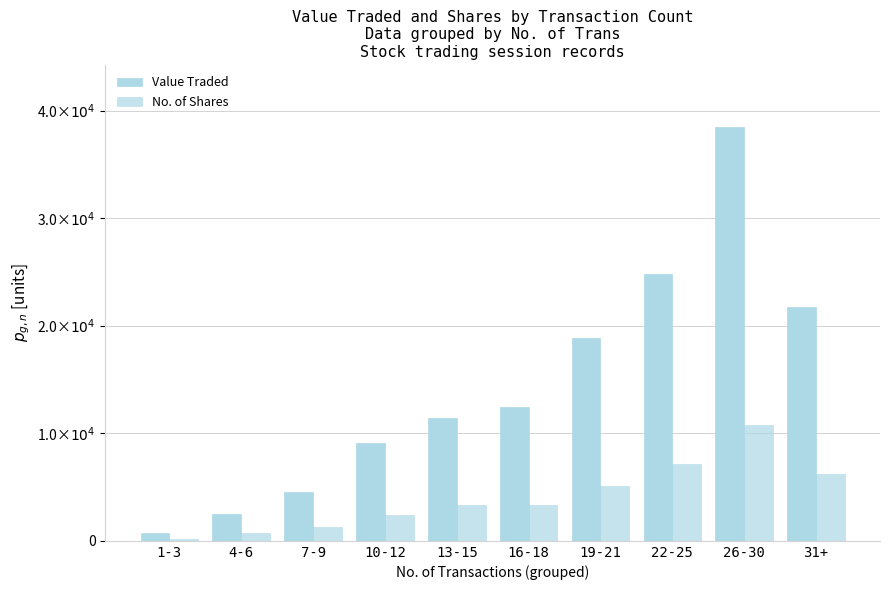

What is the average value of the Value Traded series?

14451